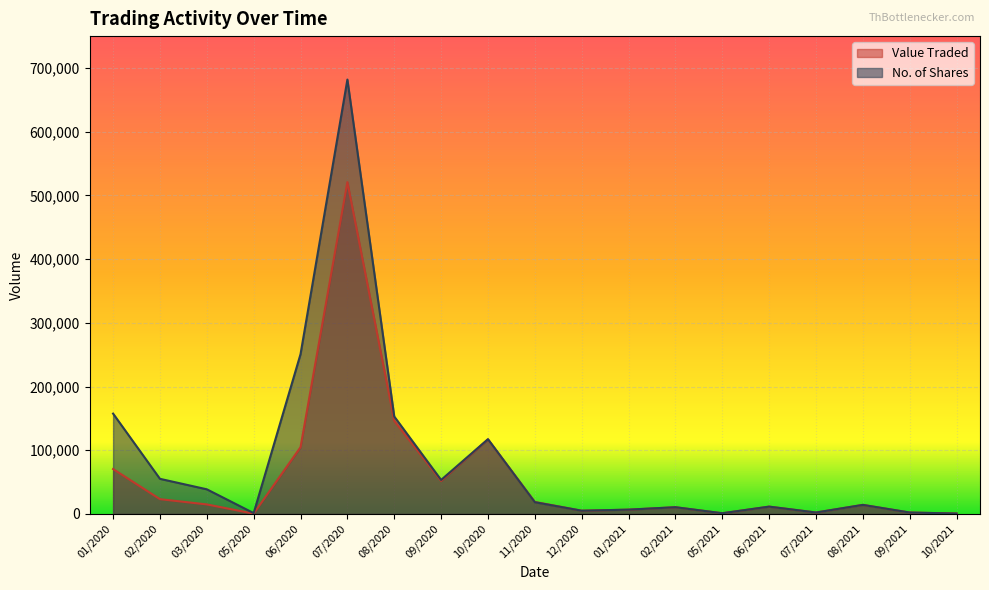

Which series has the largest total across all categories?

No. of Shares